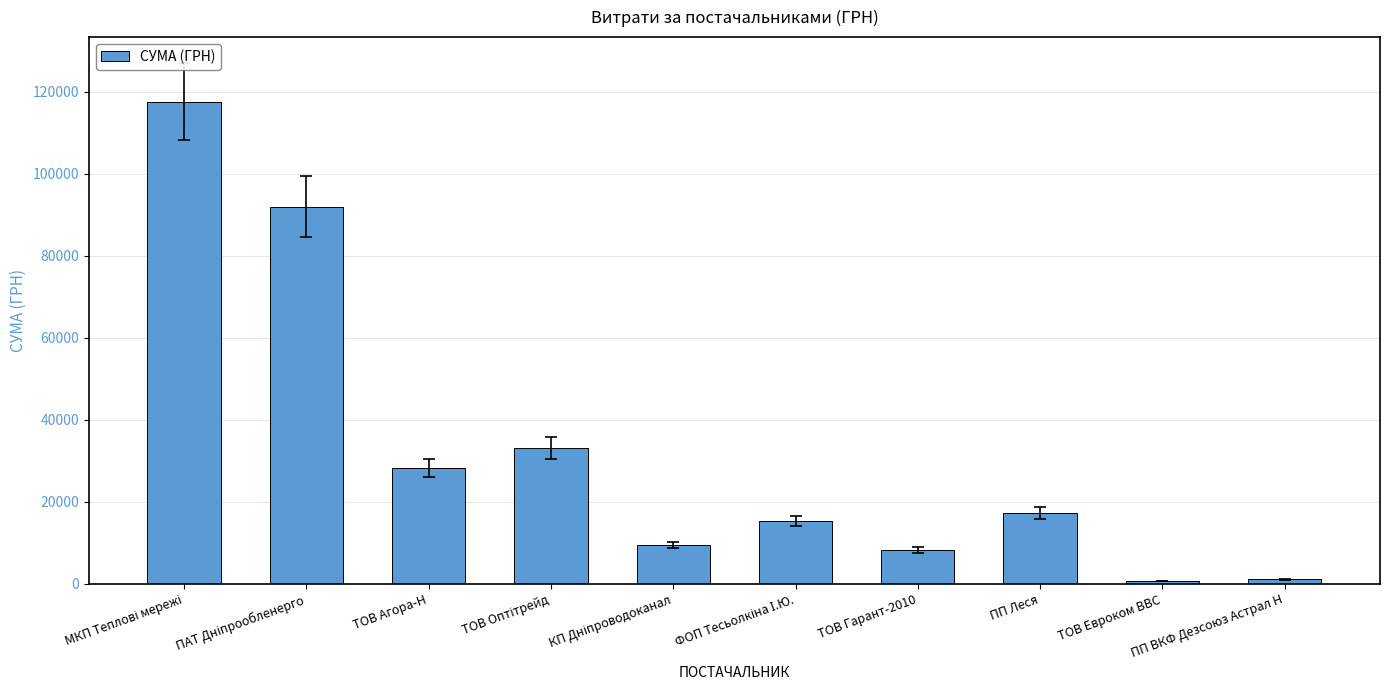

What position from the left is ТОВ Гарант-2010?

7